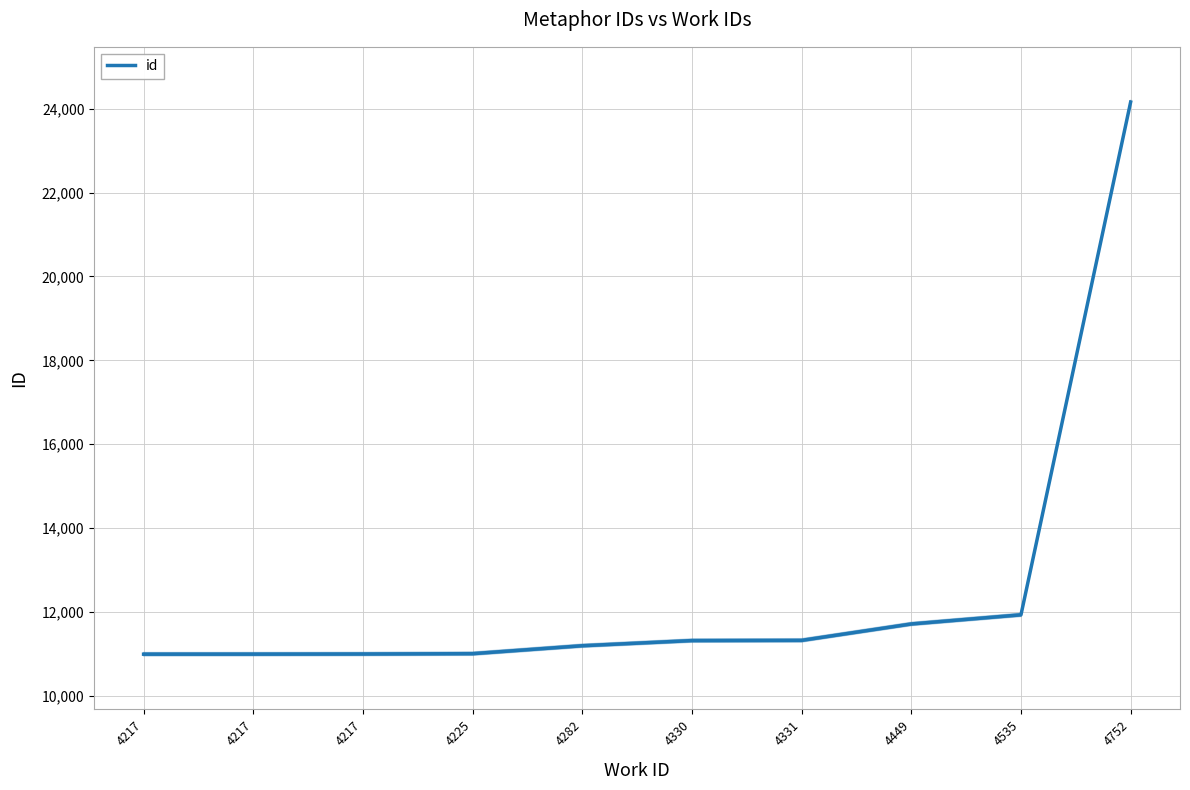

Reading left to right, transcribe all the data shown in this chart.

4217=10995	4217=10996	4217=10999	4225=11007	4282=11196	4330=11319	4331=11324	4449=11715	4535=11933	4752=24157